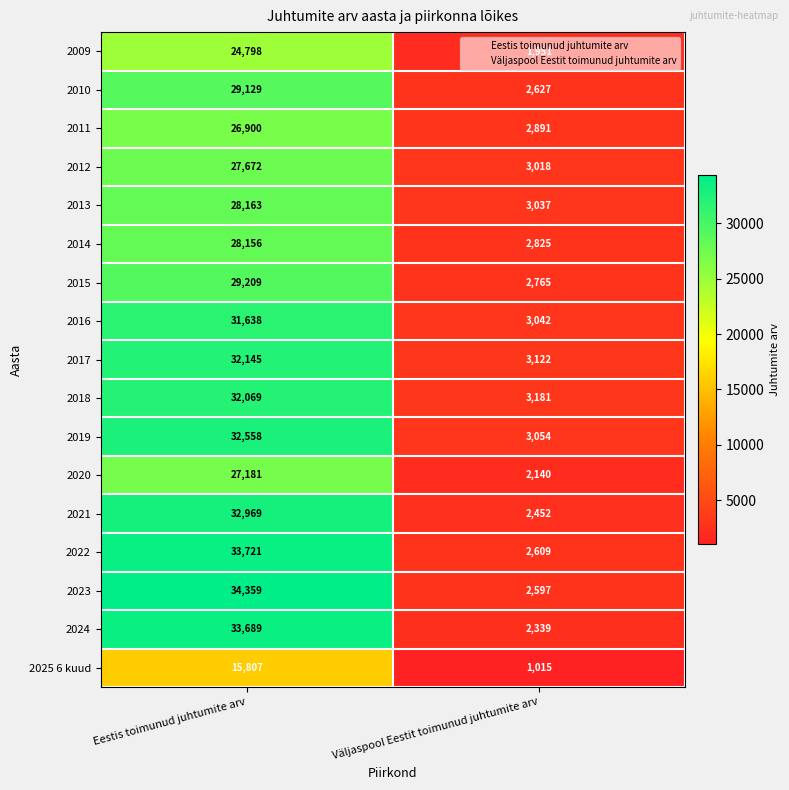

Where is 2020 nearest to the value 14660?

Väljaspool Eestit toimunud juhtumite arv